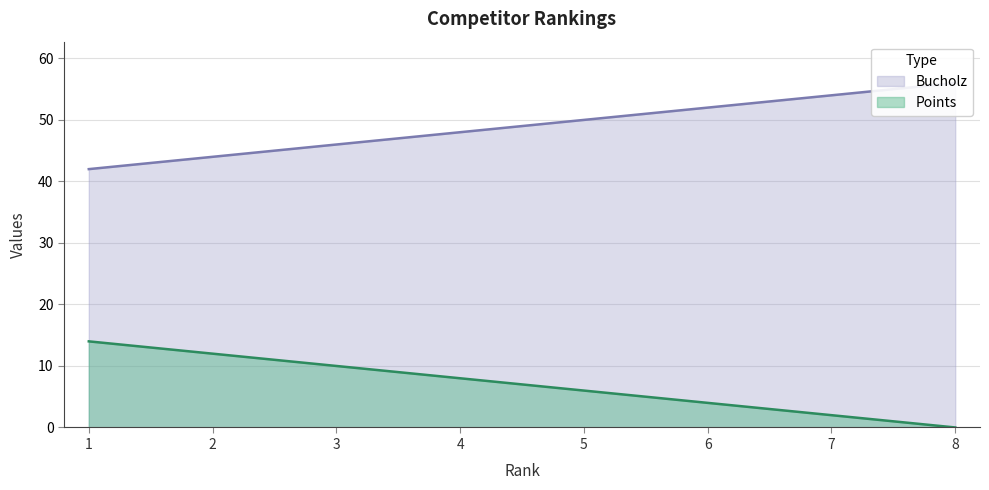

Where is Bucholz nearest to the value 7?

4